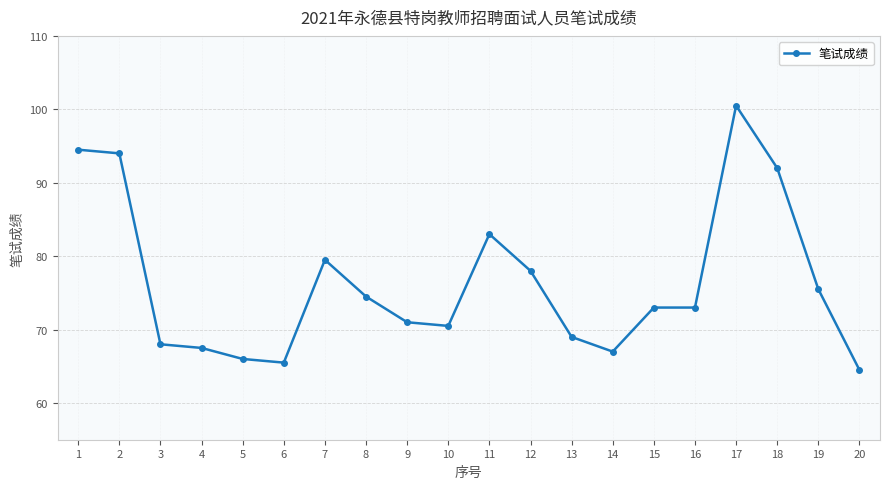

Reading left to right, transcribe all the data shown in this chart.

1=94.5	2=94.0	3=68.0	4=67.5	5=66.0	6=65.5	7=79.5	8=74.5	9=71.0	10=70.5	11=83.0	12=78.0	13=69.0	14=67.0	15=73.0	16=73.0	17=100.5	18=92.0	19=75.5	20=64.5